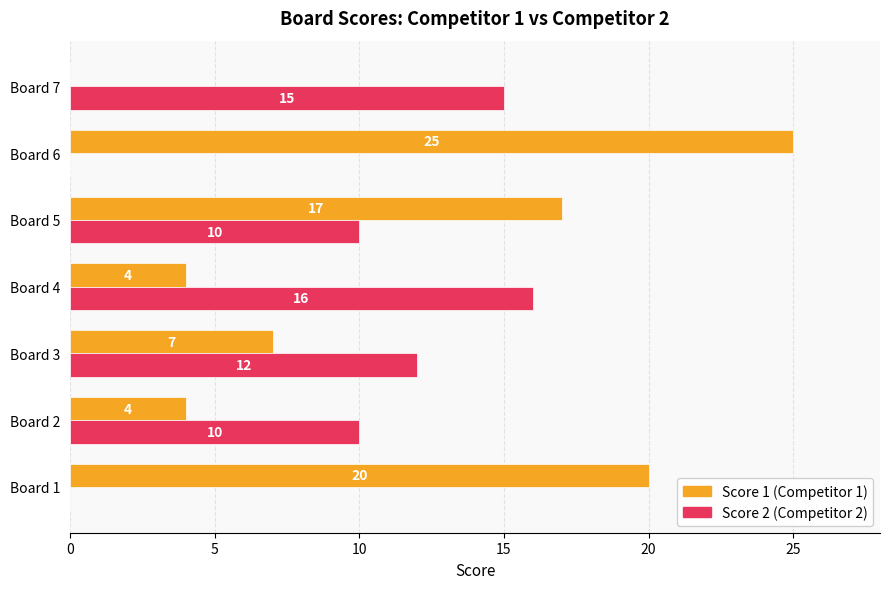

What is the greatest value displayed?

25